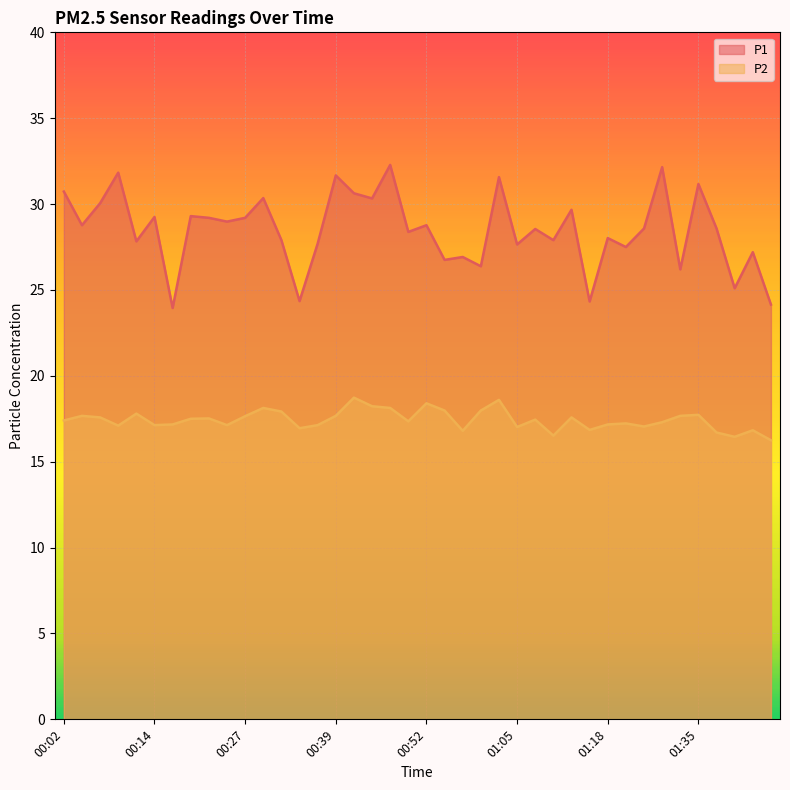

The P1 series shows 26.9 at 00:57. True or false?

True